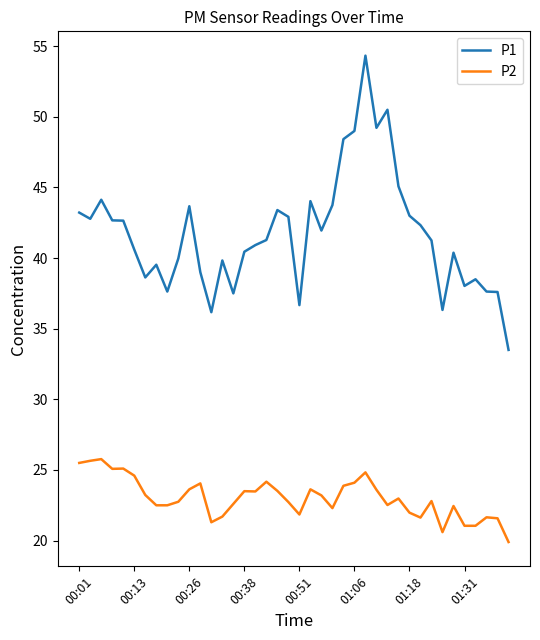

List the series in order of their peak value, lowest first.

P2, P1